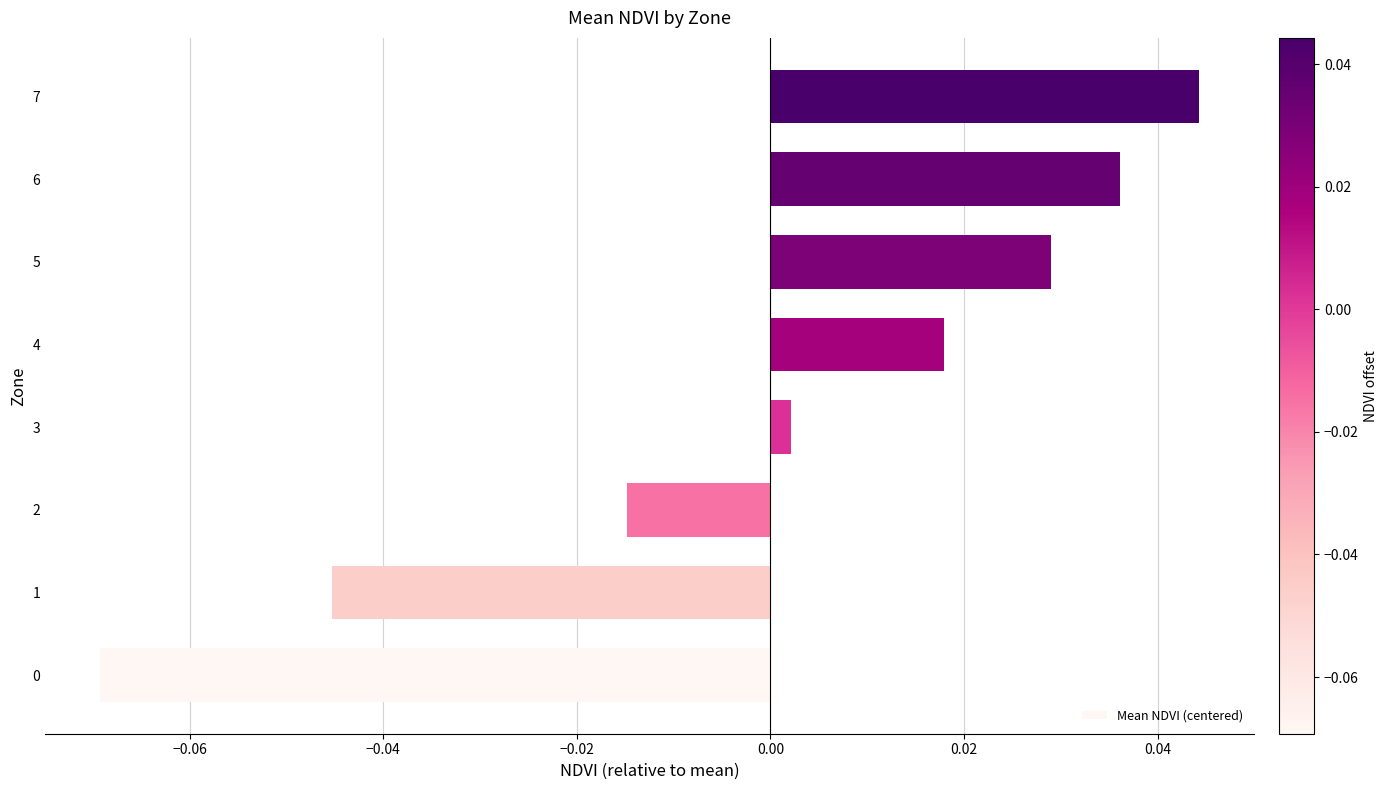

How many bars are there in total?

8